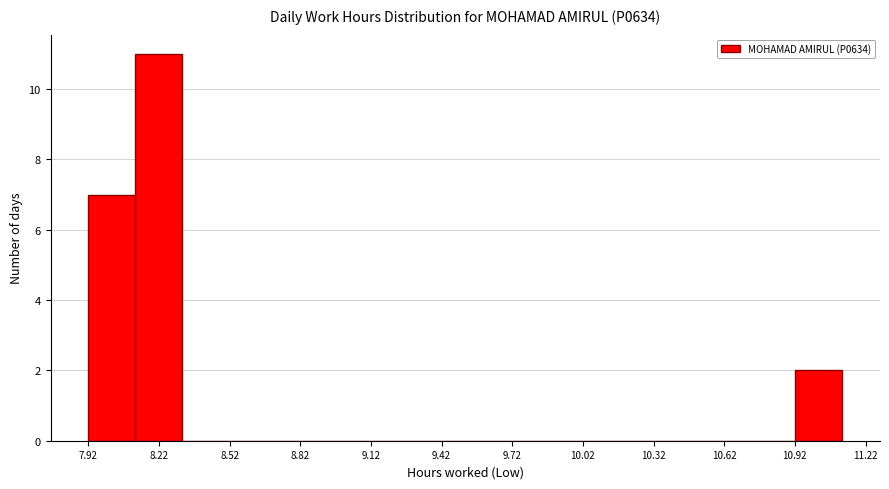

Reading left to right, transcribe this chart: for each bar, give the range it covers on the x-axis and its height. Neither the bar edges nor the heights are printed on the chart, so give them approximately, as read against the axes.

7.92 to 8.12: 7
8.12 to 8.32: 11
8.32 to 8.52: 0
8.52 to 8.72: 0
8.72 to 8.92: 0
8.92 to 9.12: 0
9.12 to 9.32: 0
9.32 to 9.52: 0
9.52 to 9.72: 0
9.72 to 9.92: 0
9.92 to 10.12: 0
10.12 to 10.32: 0
10.32 to 10.52: 0
10.52 to 10.72: 0
10.72 to 10.92: 0
10.92 to 11.12: 2